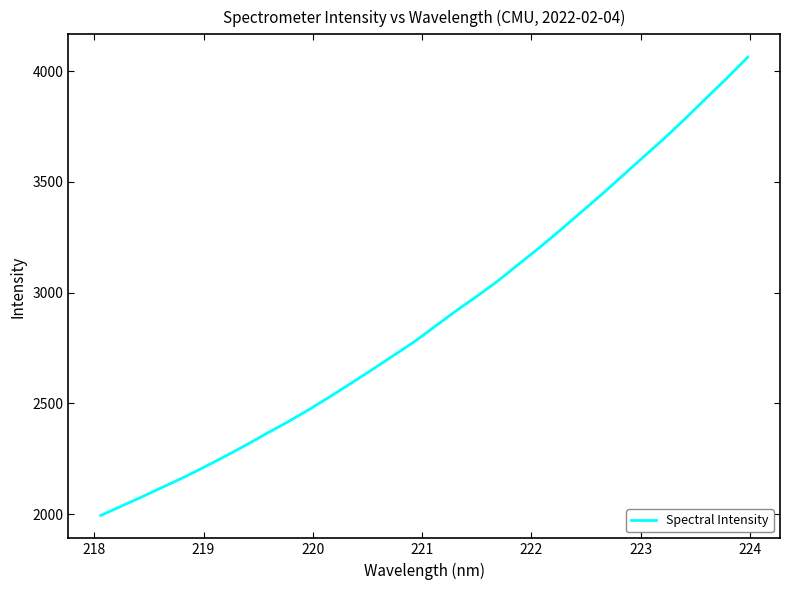

What is the difference between the maximum and minimum values?

2069.6